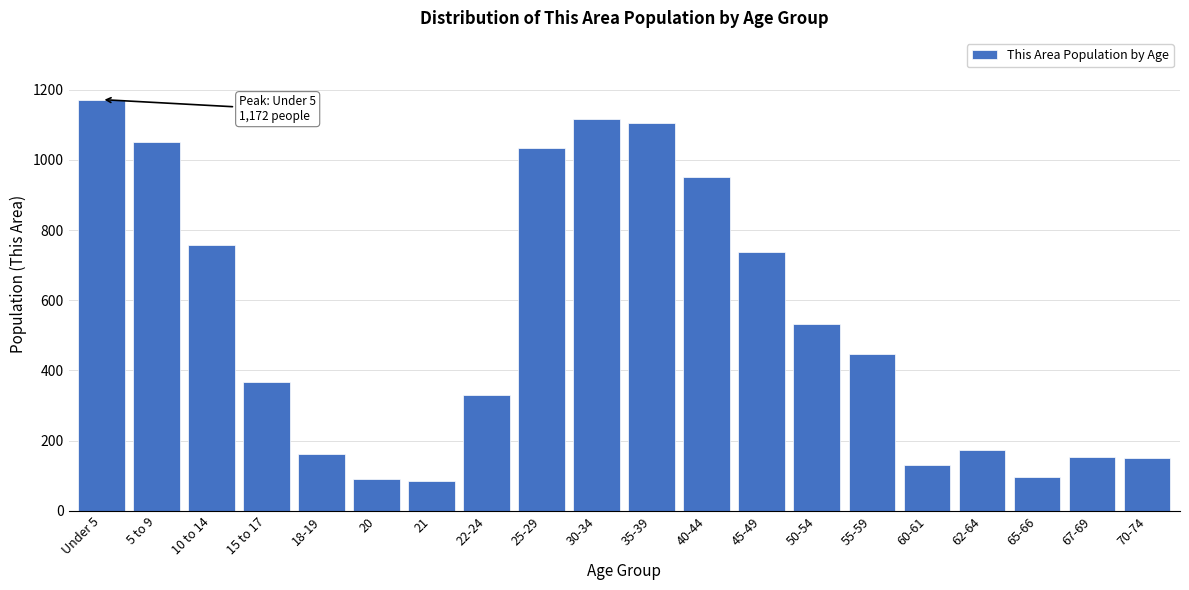

What is the minimum value shown in the chart?

85